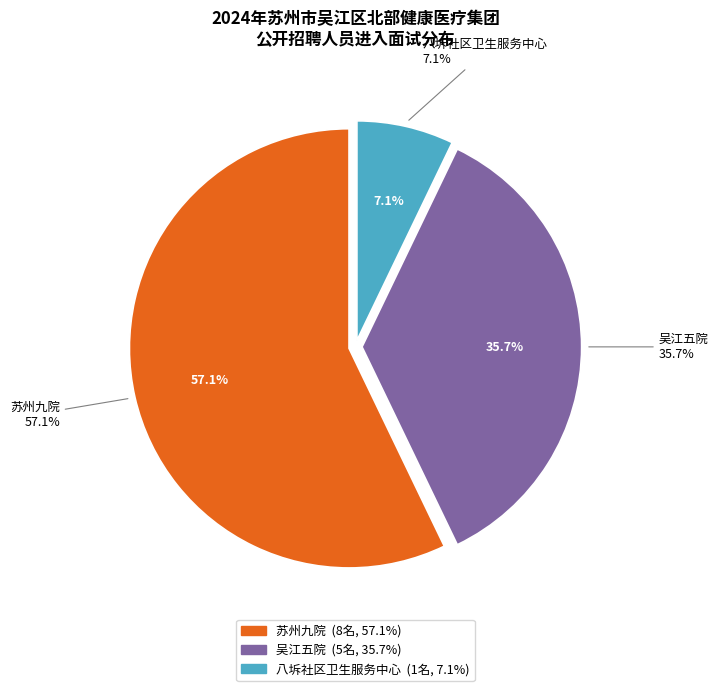

Rank the categories by value from highest to lowest.

苏州九院, 吴江五院, 八坼社区卫生服务中心